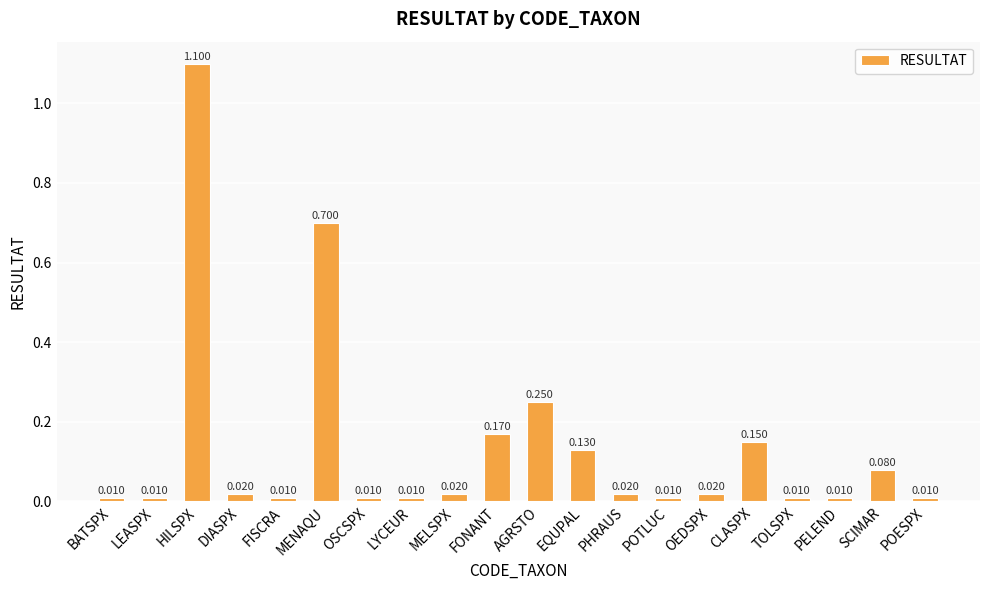

Which has a higher value, EQUPAL or POESPX?

EQUPAL